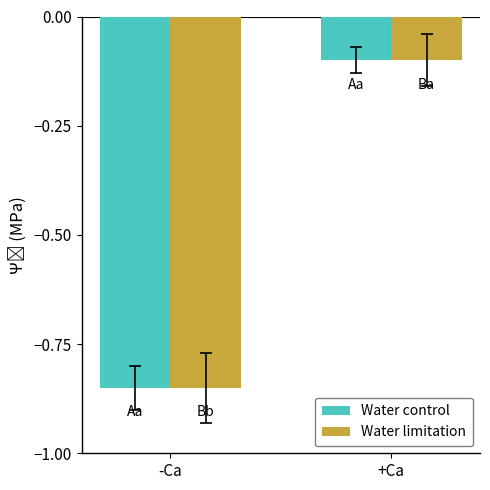

How many bars are there in each group?

2